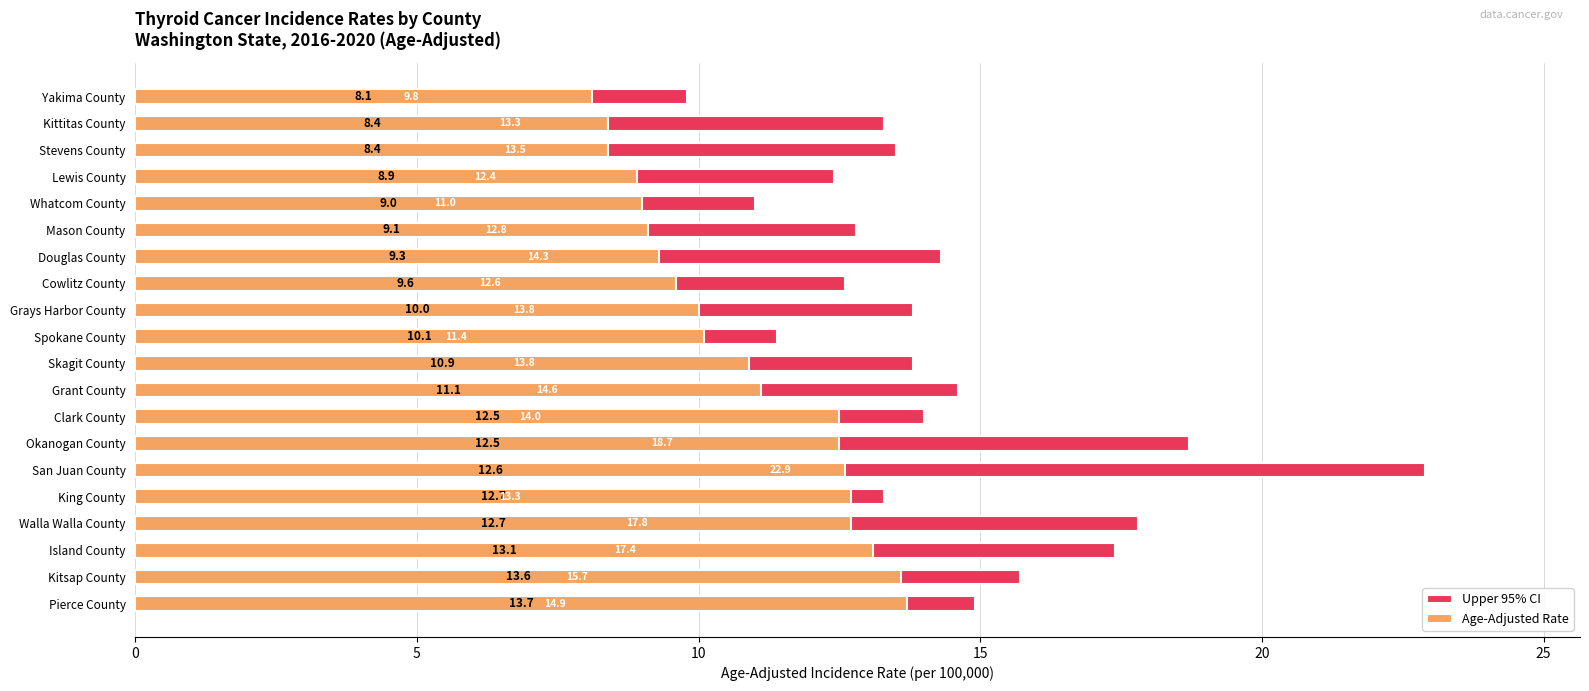

Rank the series by their average value, from lowest to highest.

Age-Adjusted Rate, Upper 95% CI